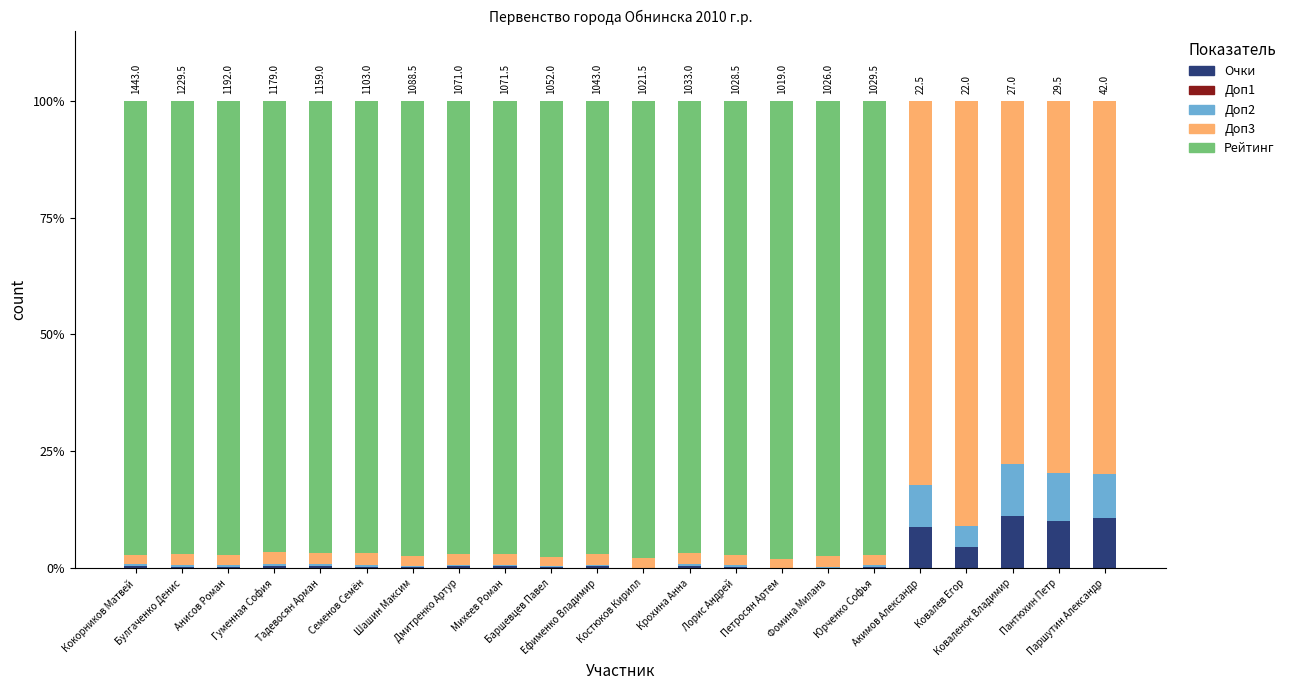

What is the maximum value for Очки?

11.1